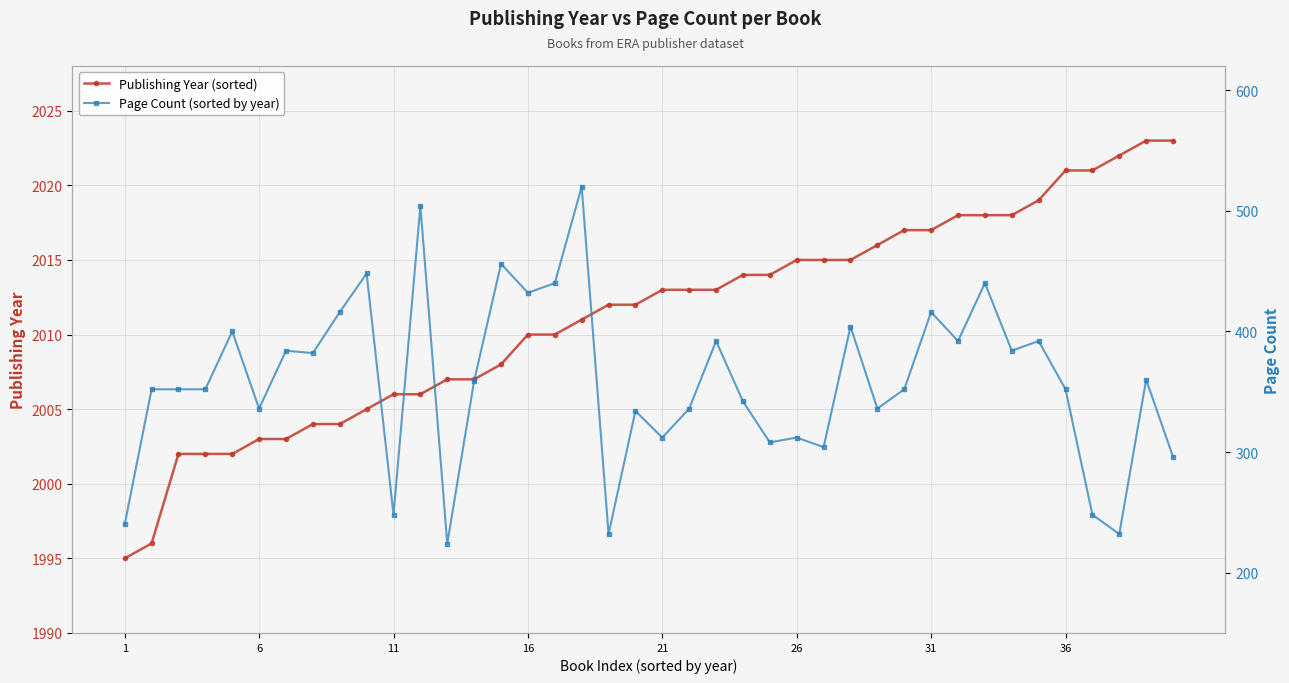

True or false: Page Count (sorted by year) and Publishing Year (sorted) cross at least once.

False